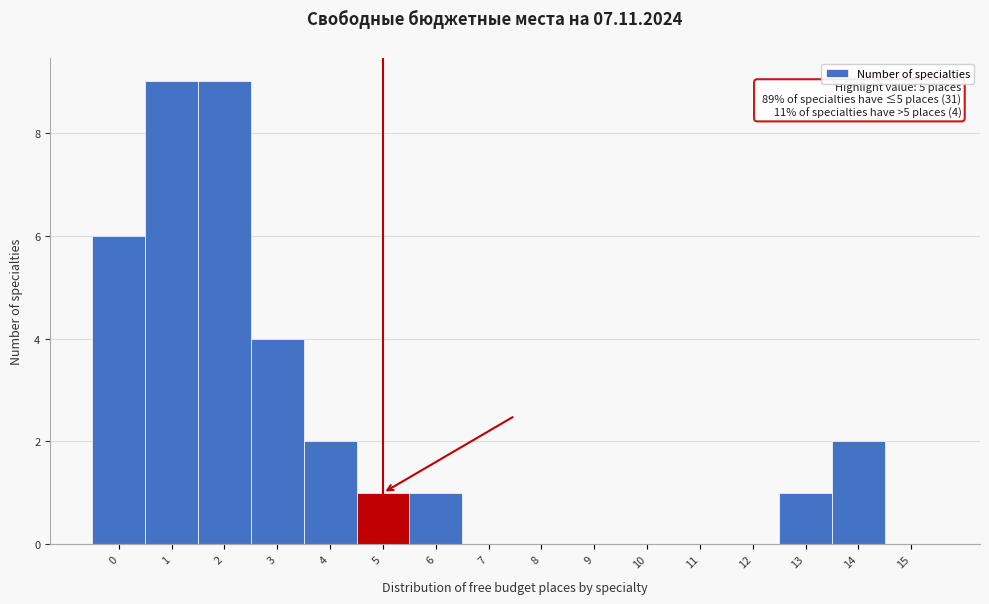

Reading right to left, list all the values displayed in this chart.

15=0	14=2	13=1	12=0	11=0	10=0	9=0	8=0	7=0	6=1	5=1	4=2	3=4	2=9	1=9	0=6